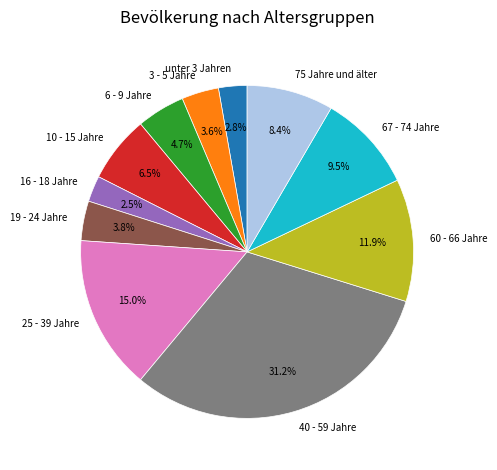

What is the ratio of the value at 40 - 59 Jahre to the value at 60 - 66 Jahre?

2.6